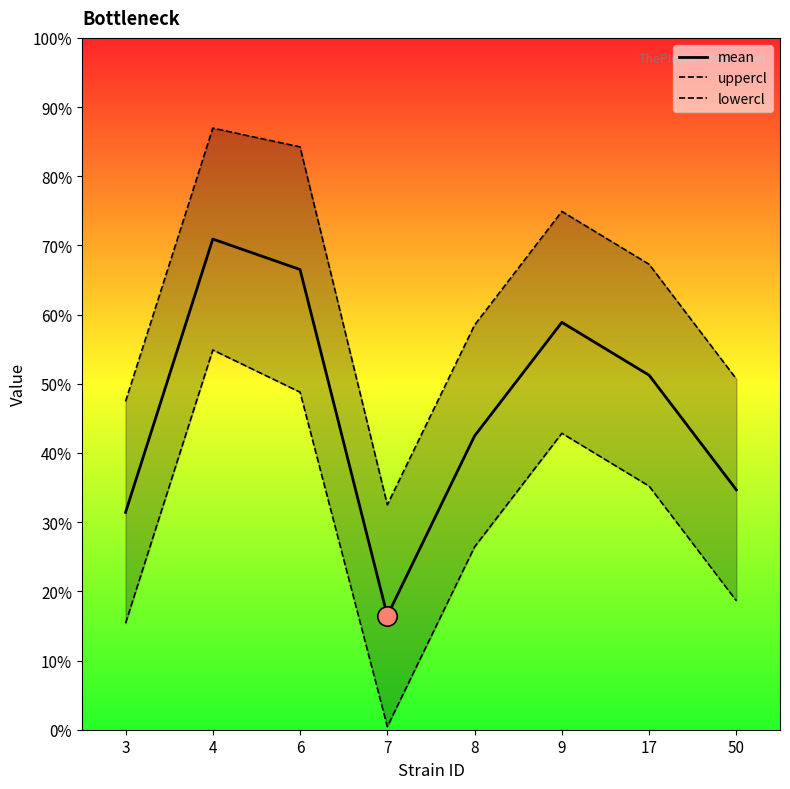

True or false: uppercl has more than 0 interior local peaks.

True